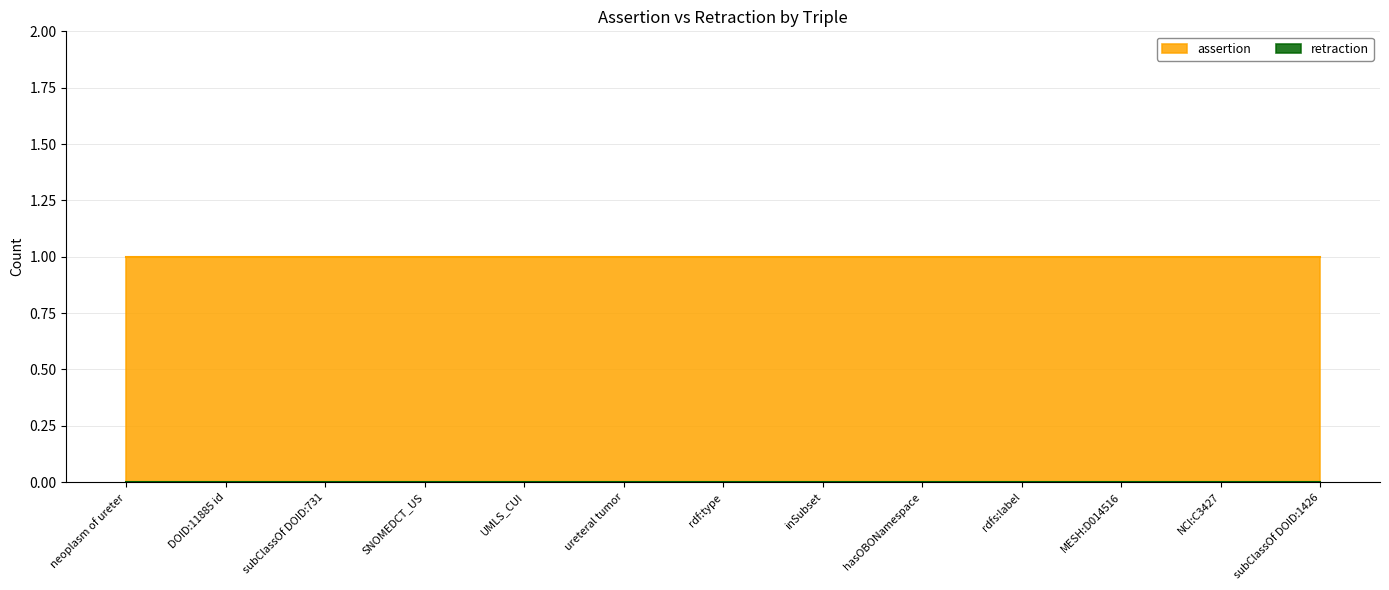

Count the number of data series in this chart.

2